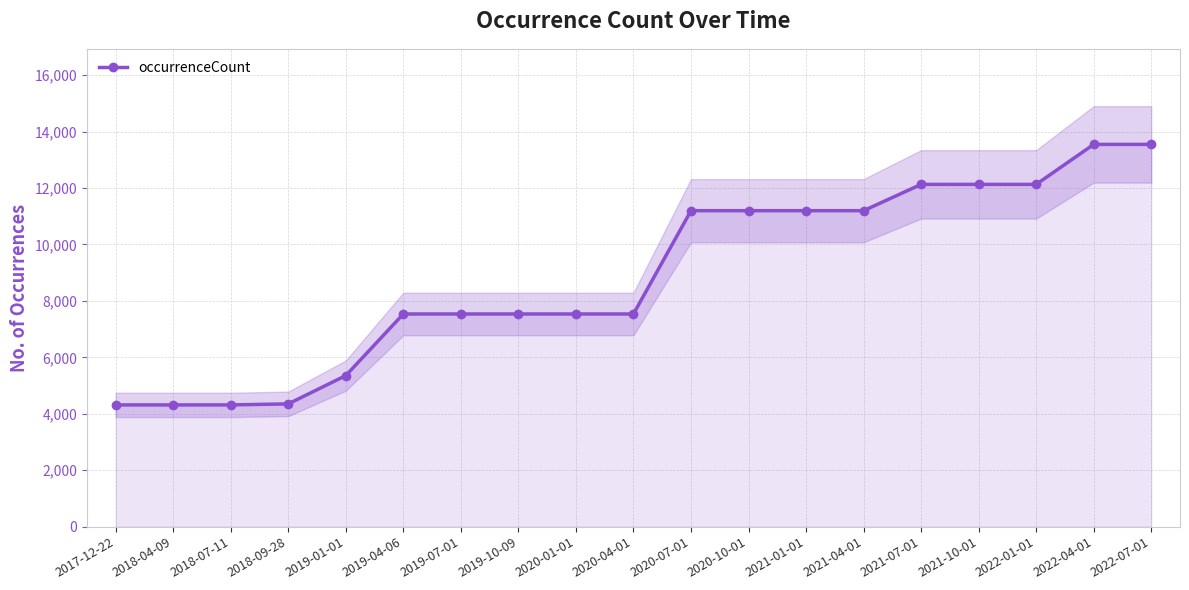

What is the value of the 19th point from the left?

13544